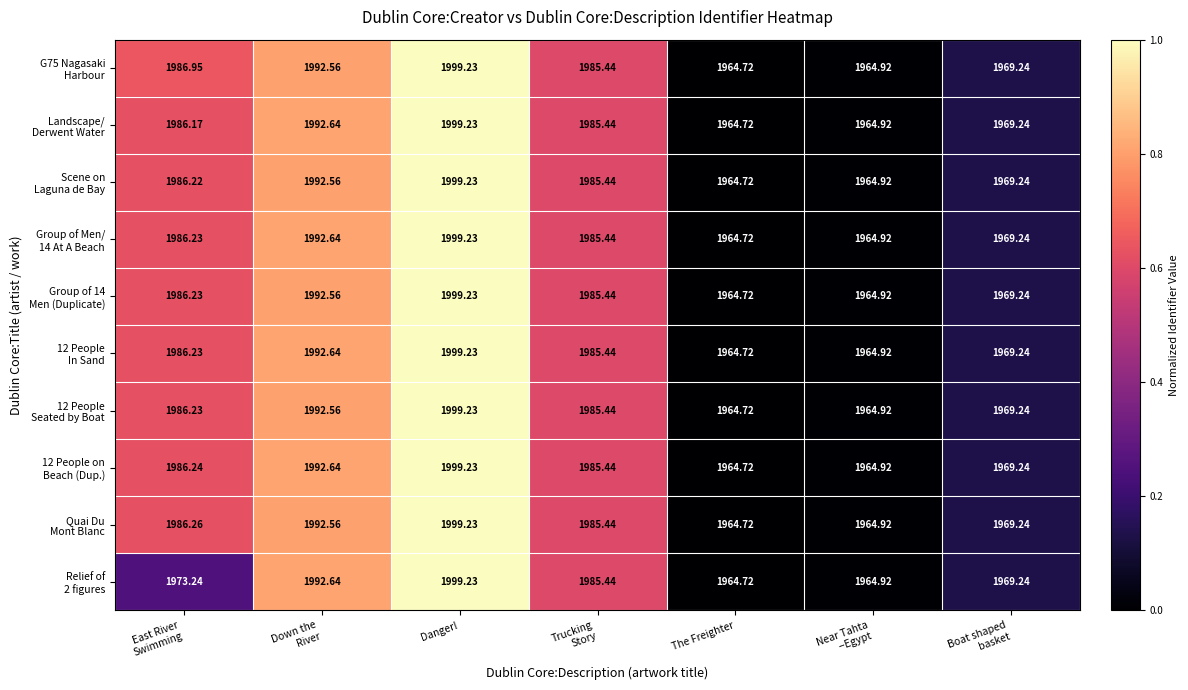

At which category does the chart reach its peak across all series?

Danger!